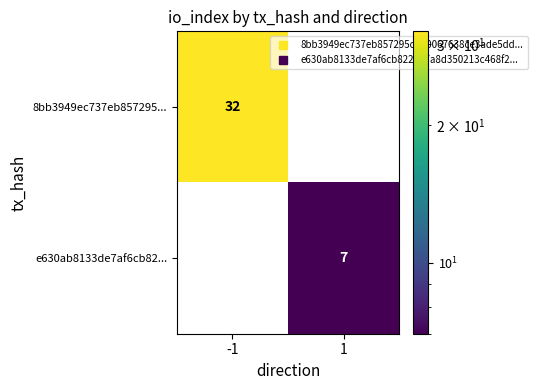

What is the difference between the maximum and minimum values in the 8bb3949ec737eb857295... series?

32